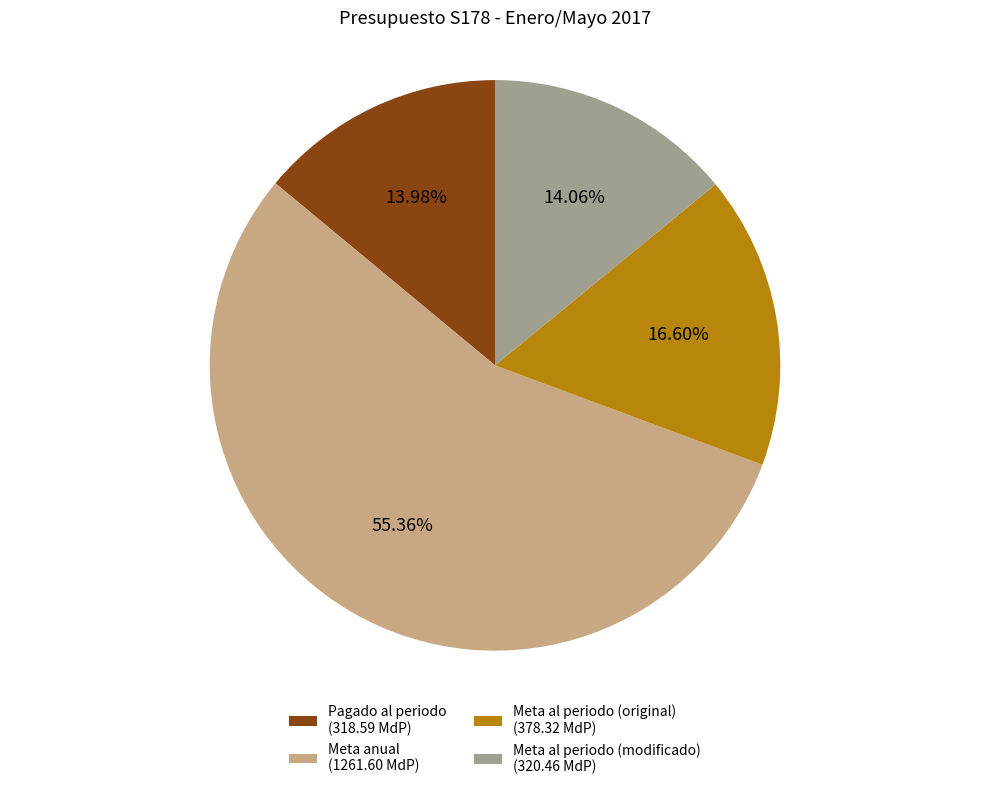

Which category accounts for the majority?

Meta anual